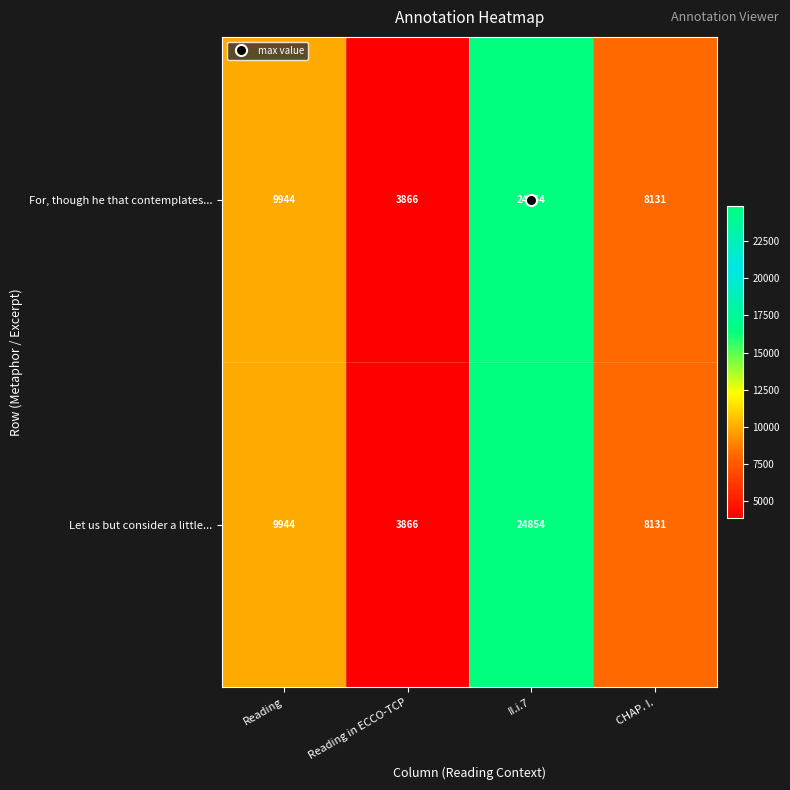

At which label is For, though he that contemplates... closest to 14360?

Reading